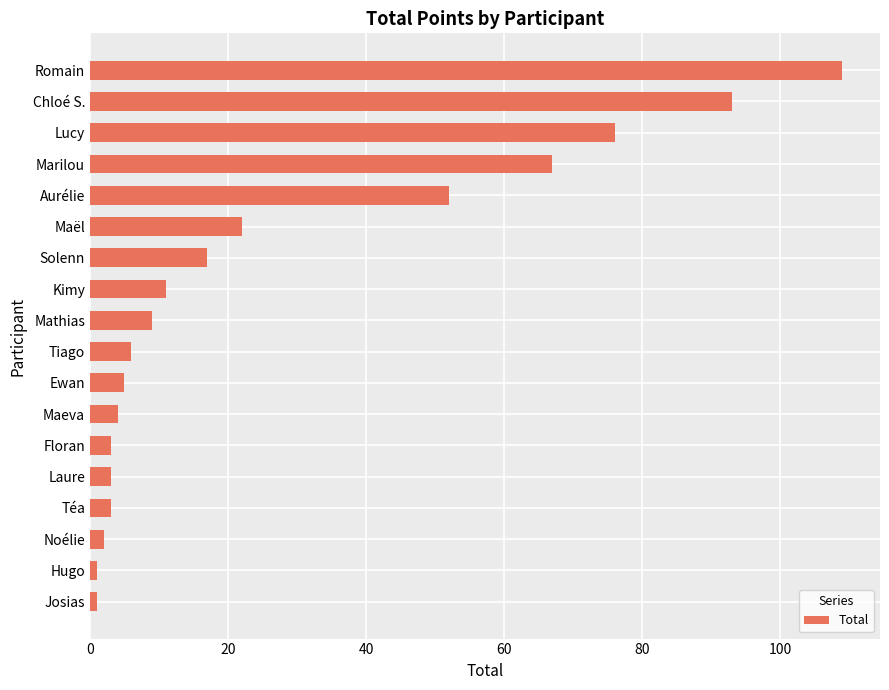

Does the chart contain stacked bars?

No